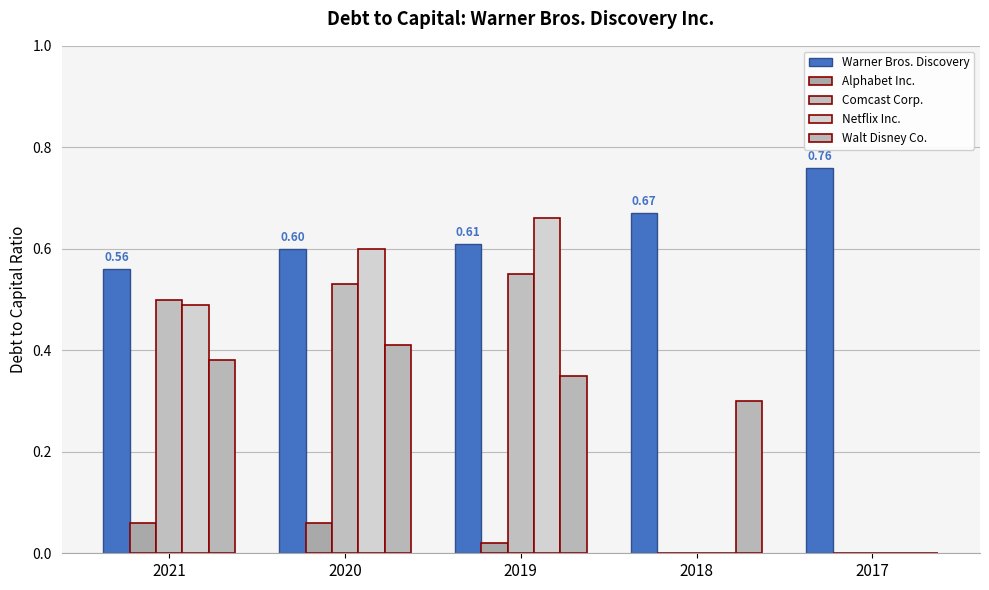

Rank the series at 2021 from highest to lowest value.

Warner Bros. Discovery, Comcast Corp., Netflix Inc., Walt Disney Co., Alphabet Inc.